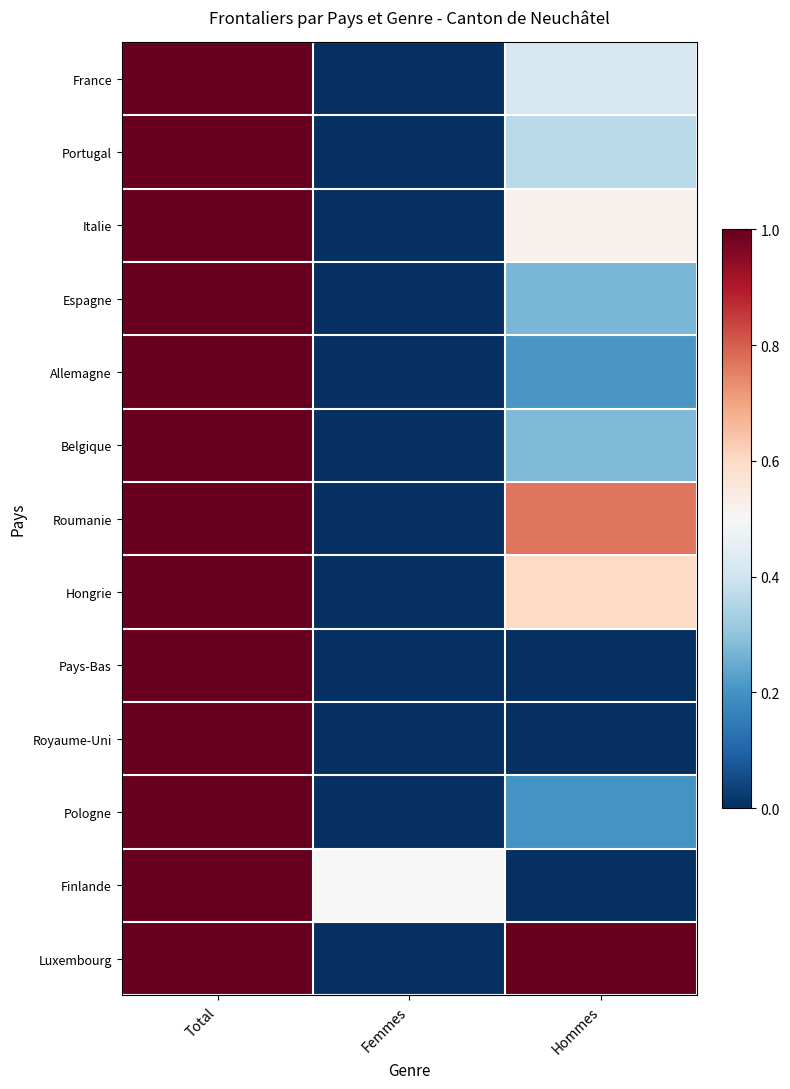

Reading right to left, extract all data points from this chart.

France: Hommes=0.4	Femmes=0.0	Total=1.0
Portugal: Hommes=0.4	Femmes=0.0	Total=1.0
Italie: Hommes=0.5	Femmes=0.0	Total=1.0
Espagne: Hommes=0.3	Femmes=0.0	Total=1.0
Allemagne: Hommes=0.2	Femmes=0.0	Total=1.0
Belgique: Hommes=0.3	Femmes=0.0	Total=1.0
Roumanie: Hommes=0.8	Femmes=0.0	Total=1.0
Hongrie: Hommes=0.6	Femmes=0.0	Total=1.0
Pays-Bas: Hommes=0.0	Femmes=0.0	Total=1.0
Royaume-Uni: Hommes=0.0	Femmes=0.0	Total=1.0
Pologne: Hommes=0.2	Femmes=0.0	Total=1.0
Finlande: Hommes=0.0	Femmes=0.5	Total=1.0
Luxembourg: Hommes=1.0	Femmes=0.0	Total=1.0